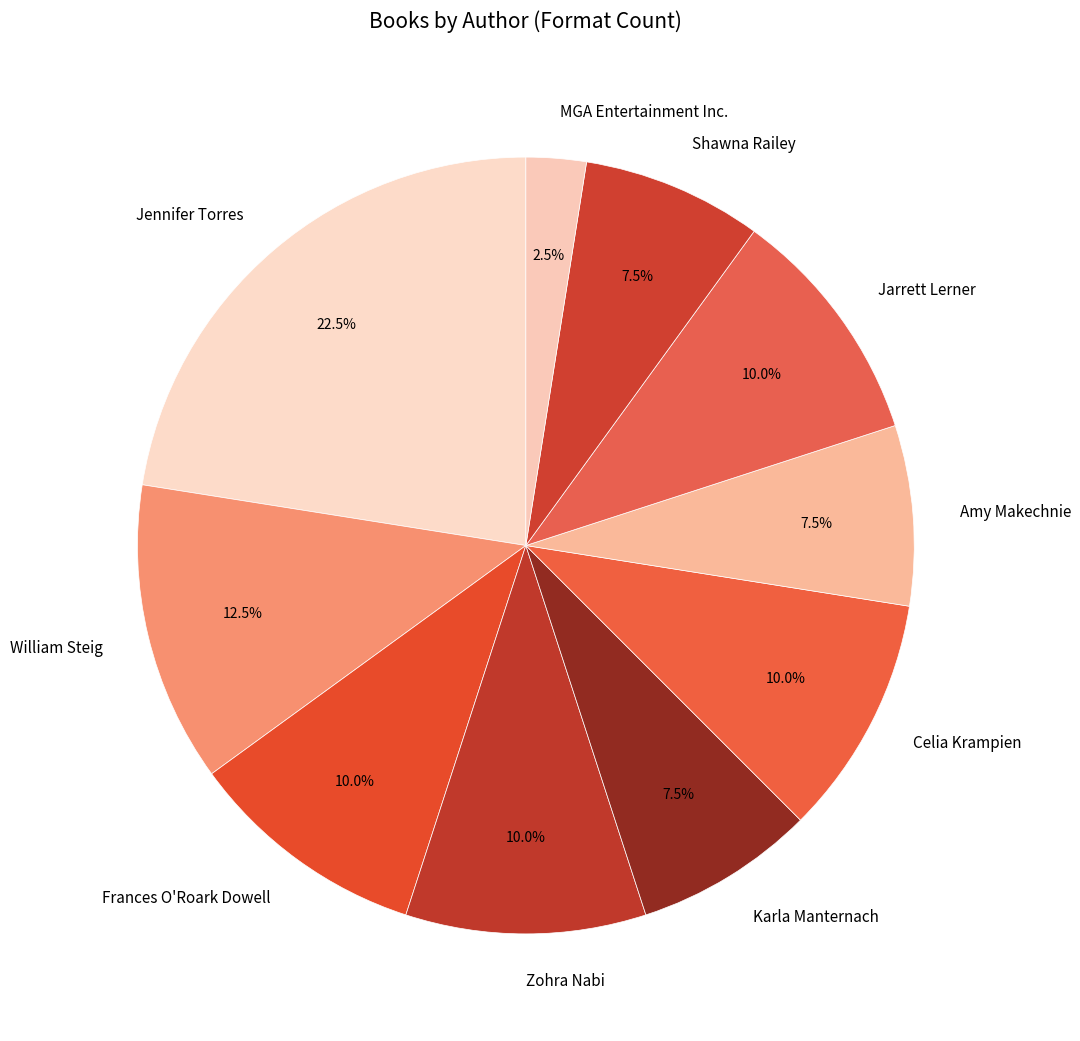

Count the number of slices in the pie.

10